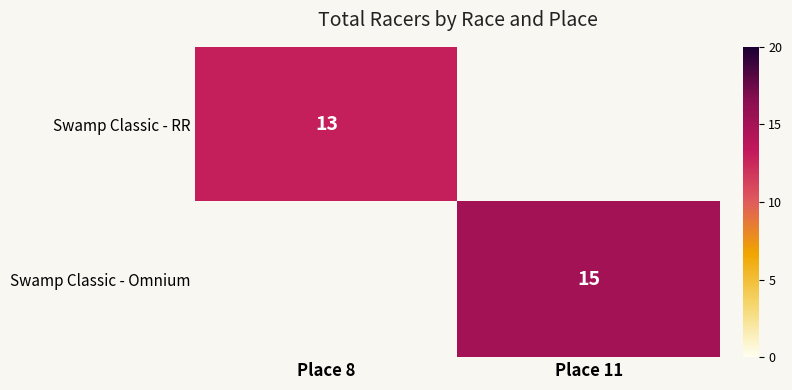

Which has a higher value, Place 11 or Place 8?

Place 8